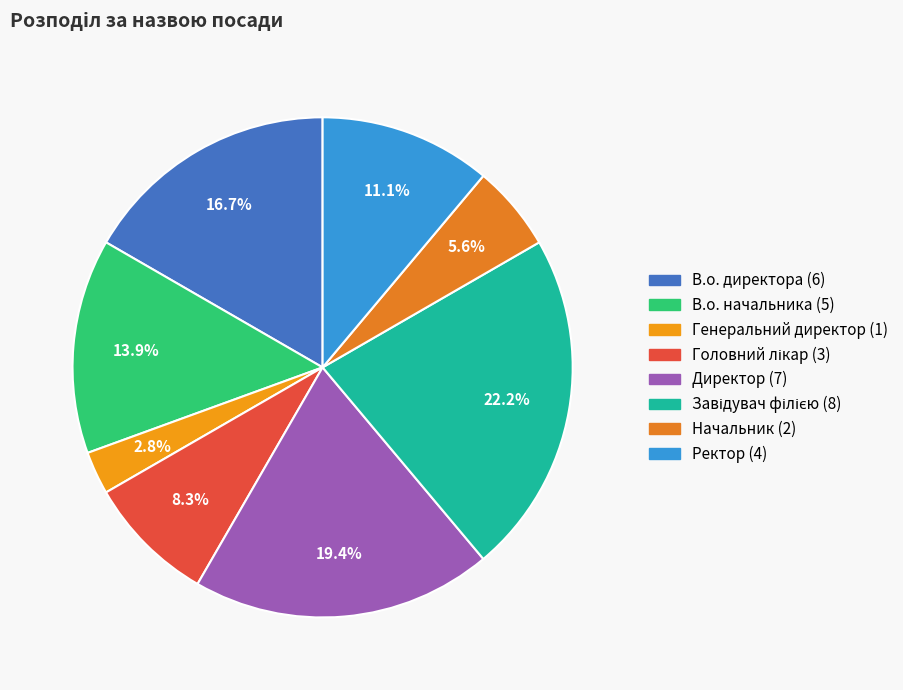

To the nearest percent, what portion does Директор represent?

19%